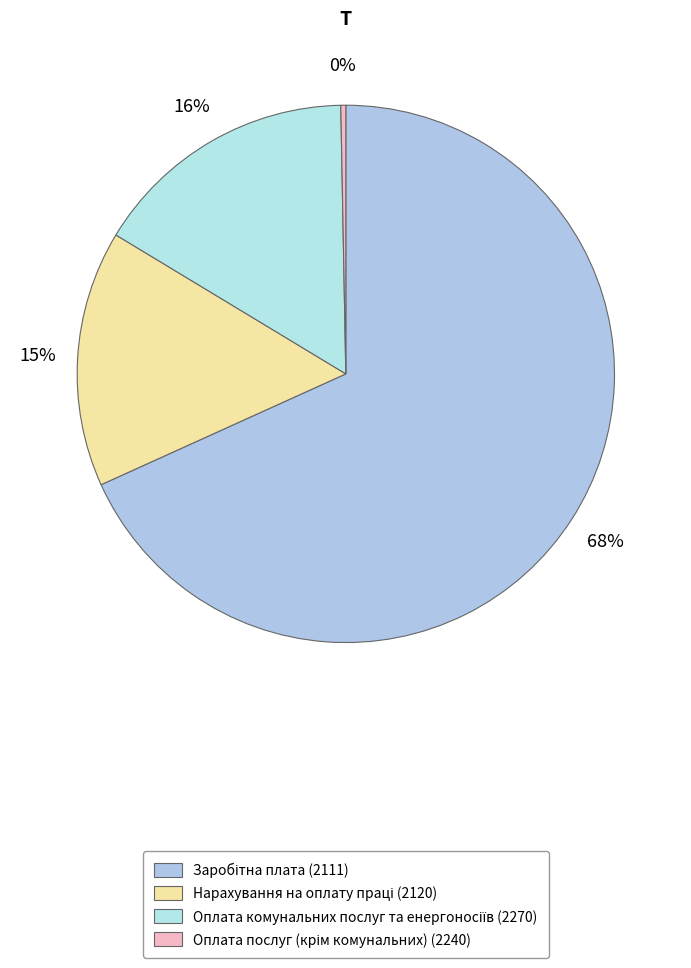

What percentage is NOT represented by Заробітна плата (2111)?

31.8%